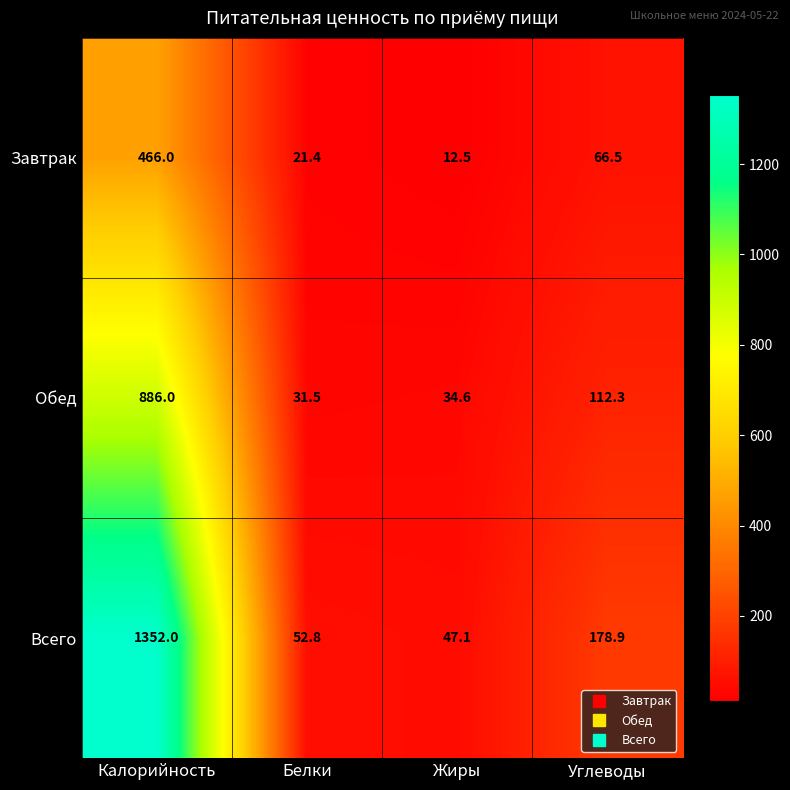

Read the Обед value at Белки.

31.5